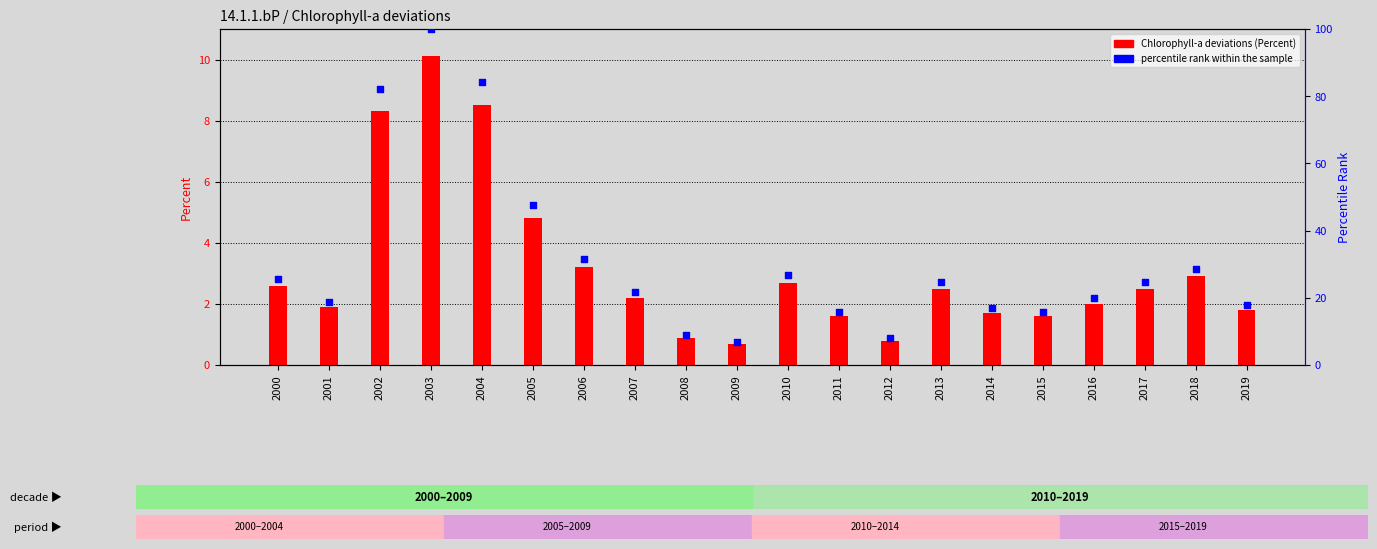

Which series contains the lowest Y value?

Chlorophyll-a deviations (Percent)